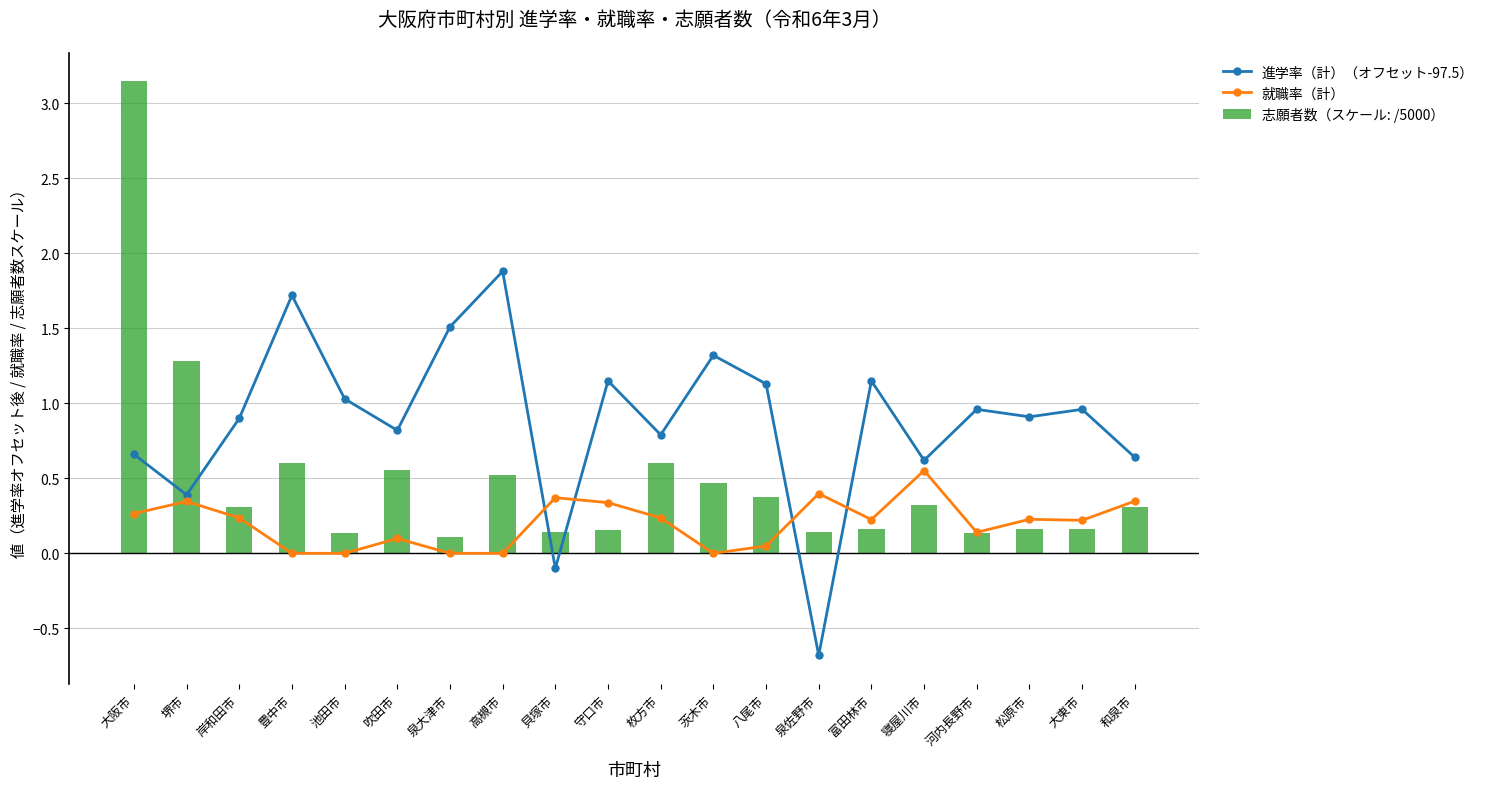

What is the value of the 志願者数（スケール: /5000） bar at the 11th from the left?

0.6